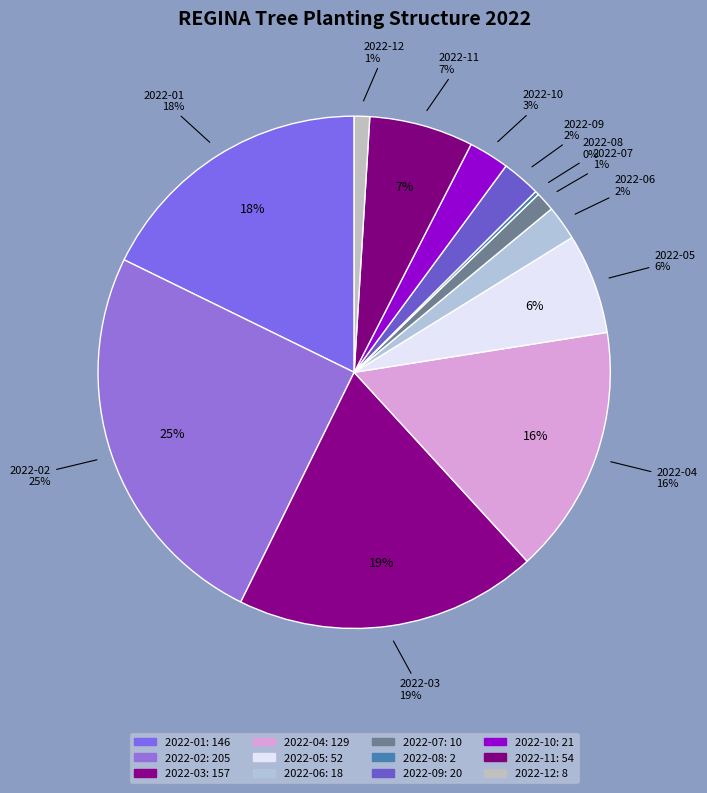

To the nearest percent, what is the difference between the largest and smallest slice percentages?

25%